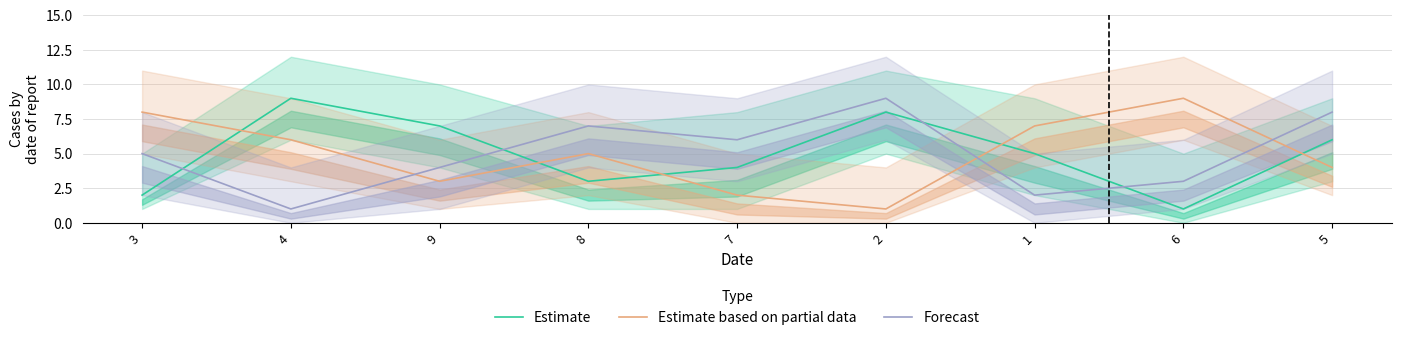

How many data points in Estimate are above 5?

4